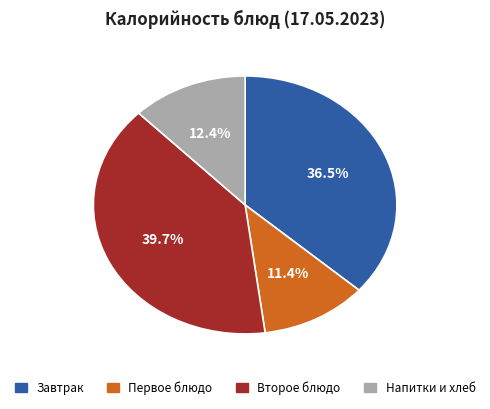

What portion of the pie excludes Второе блюдо?

60.3%